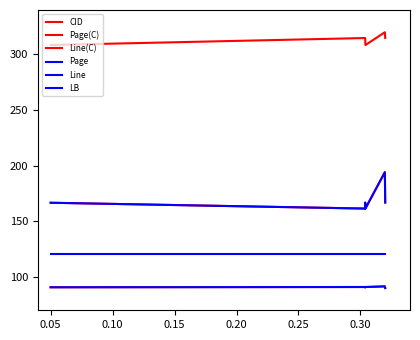

True or false: Page(C) and Line(C) intersect in this chart.

False